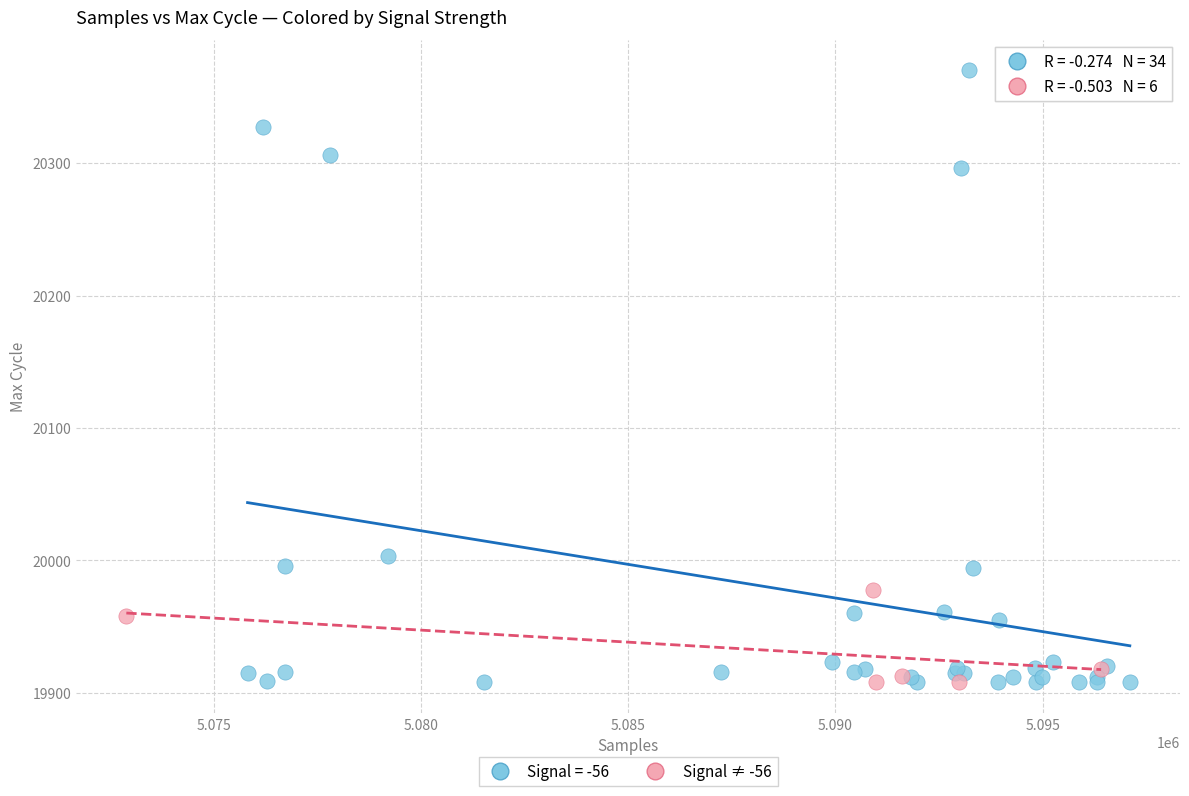

Which series has the largest Y range (max minus min)?

Signal = -56